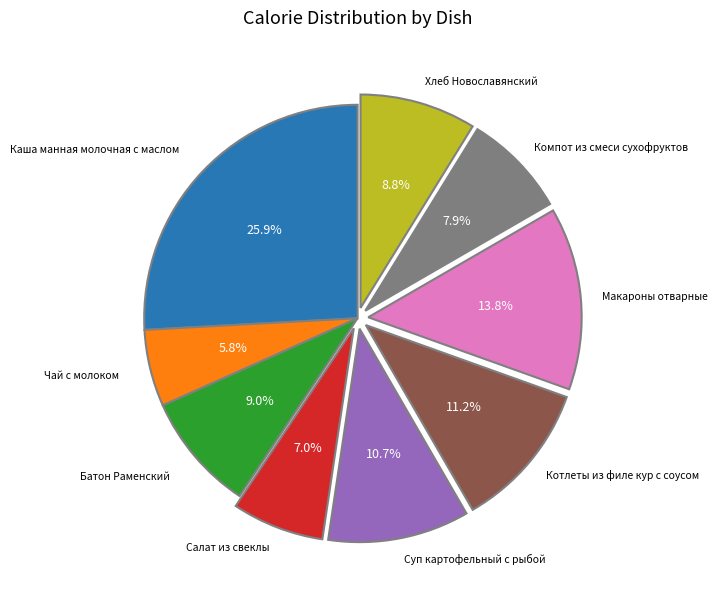

Is there any slice that represents more than half of the pie?

No